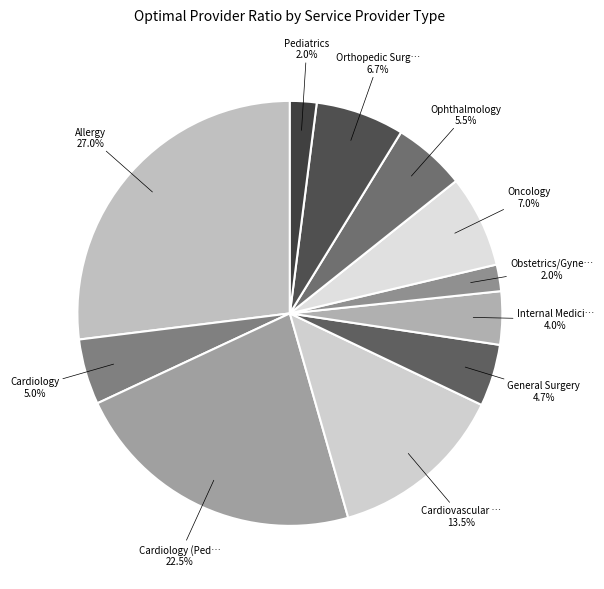

Count the number of slices in the pie.

11